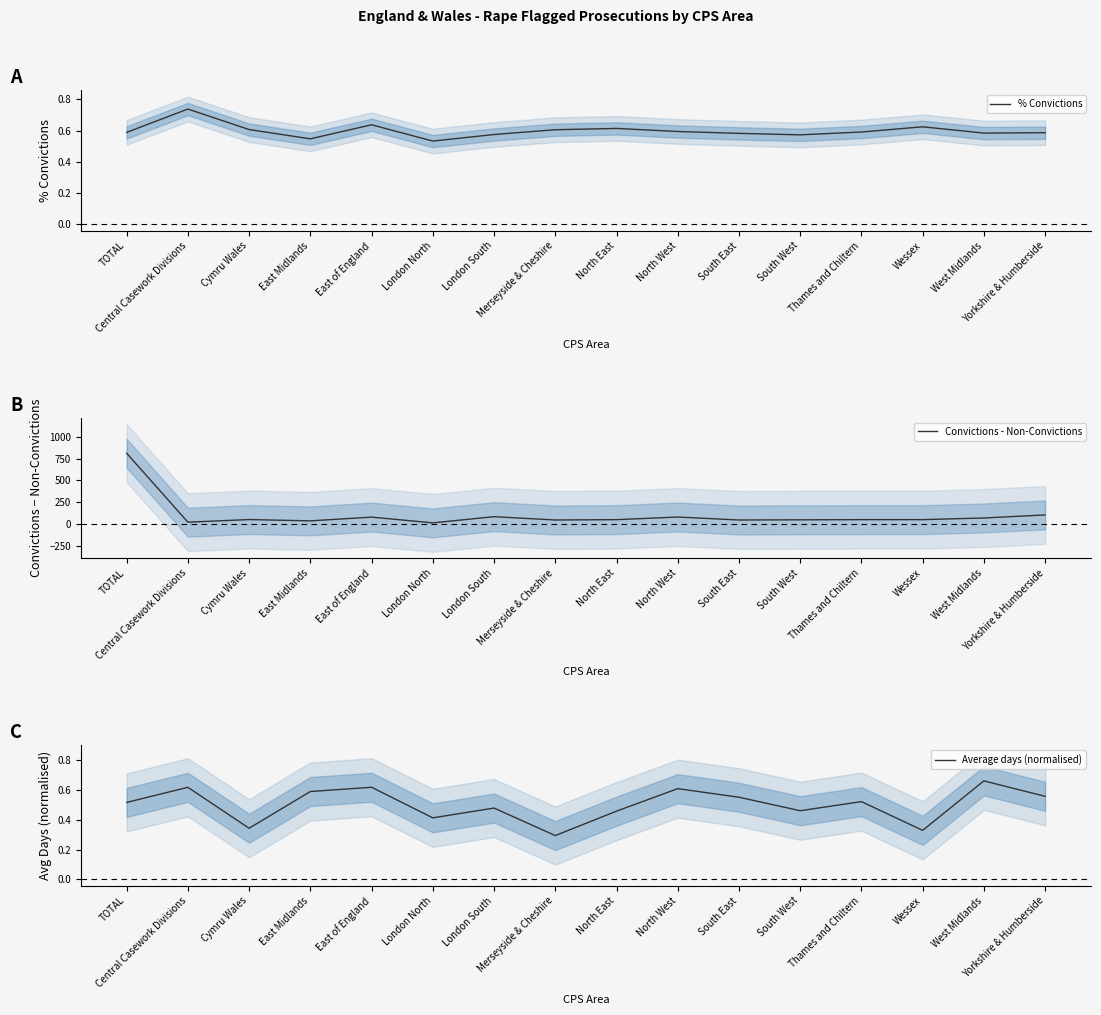

Is the value of % Convictions at South West greater than the value of Average days (normalised) at East Midlands?

No